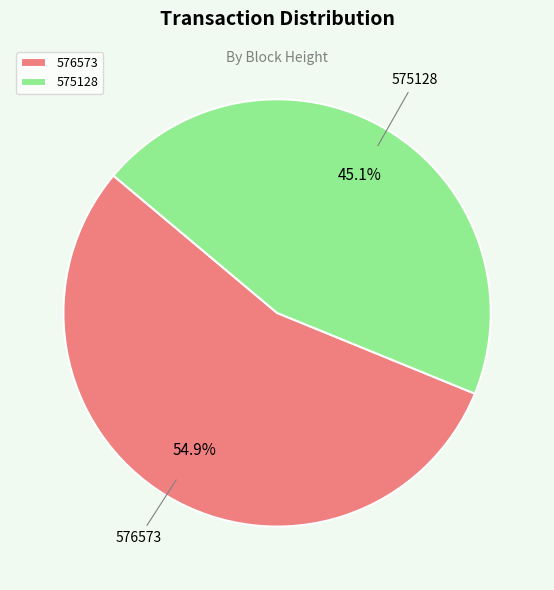

To the nearest percent, what percentage of the pie is 576573?

55%